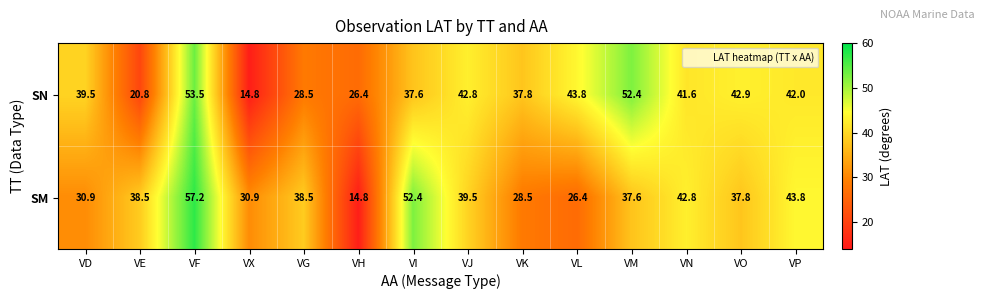

Which label corresponds to the largest value in the chart?

VF